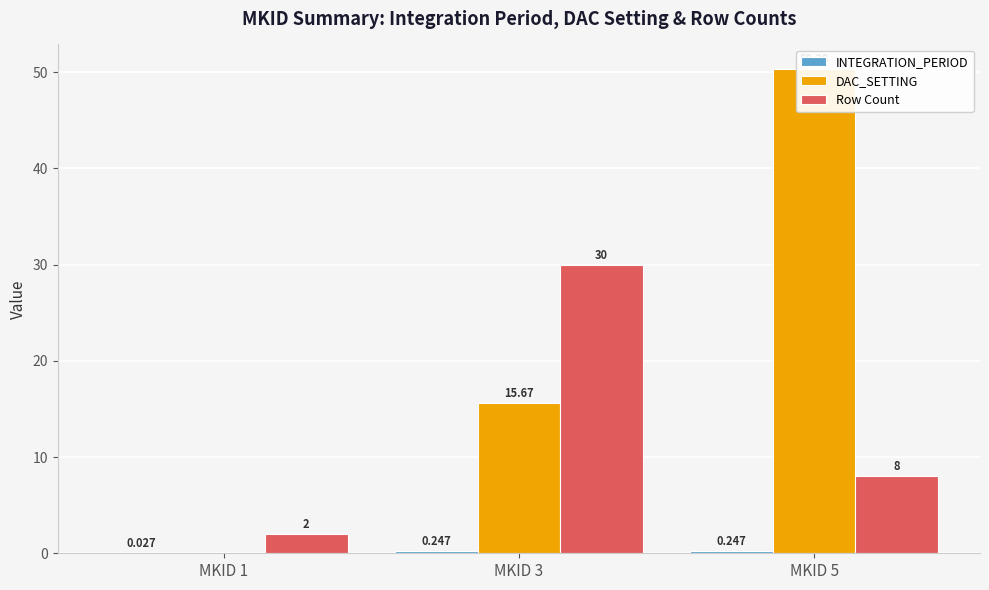

How many positive values does the DAC_SETTING series have?

2